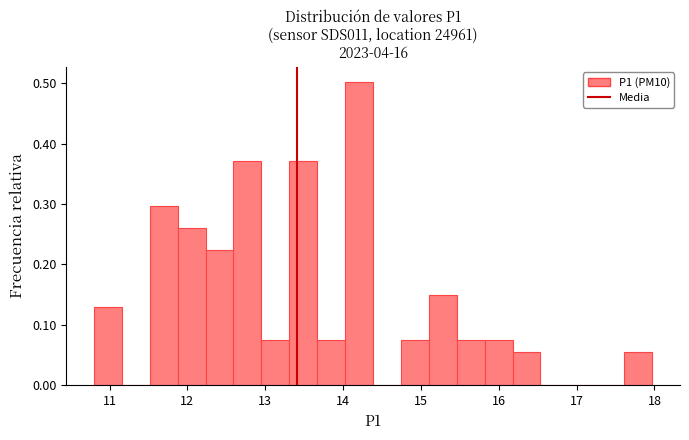

Around what value on the x-axis is the tallest bar? Give the approximate position of its centre, as read against the axis.

14.2